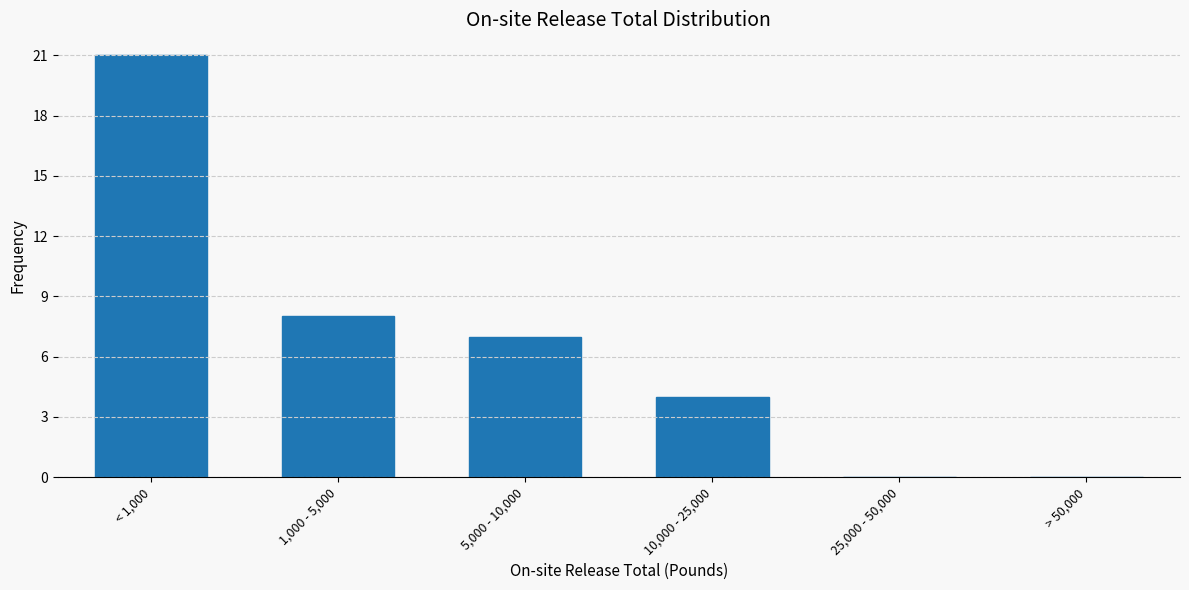

Reading left to right, extract all data points from this chart.

< 1,000=21	1,000 - 5,000=8	5,000 - 10,000=7	10,000 - 25,000=4	25,000 - 50,000=0	> 50,000=0